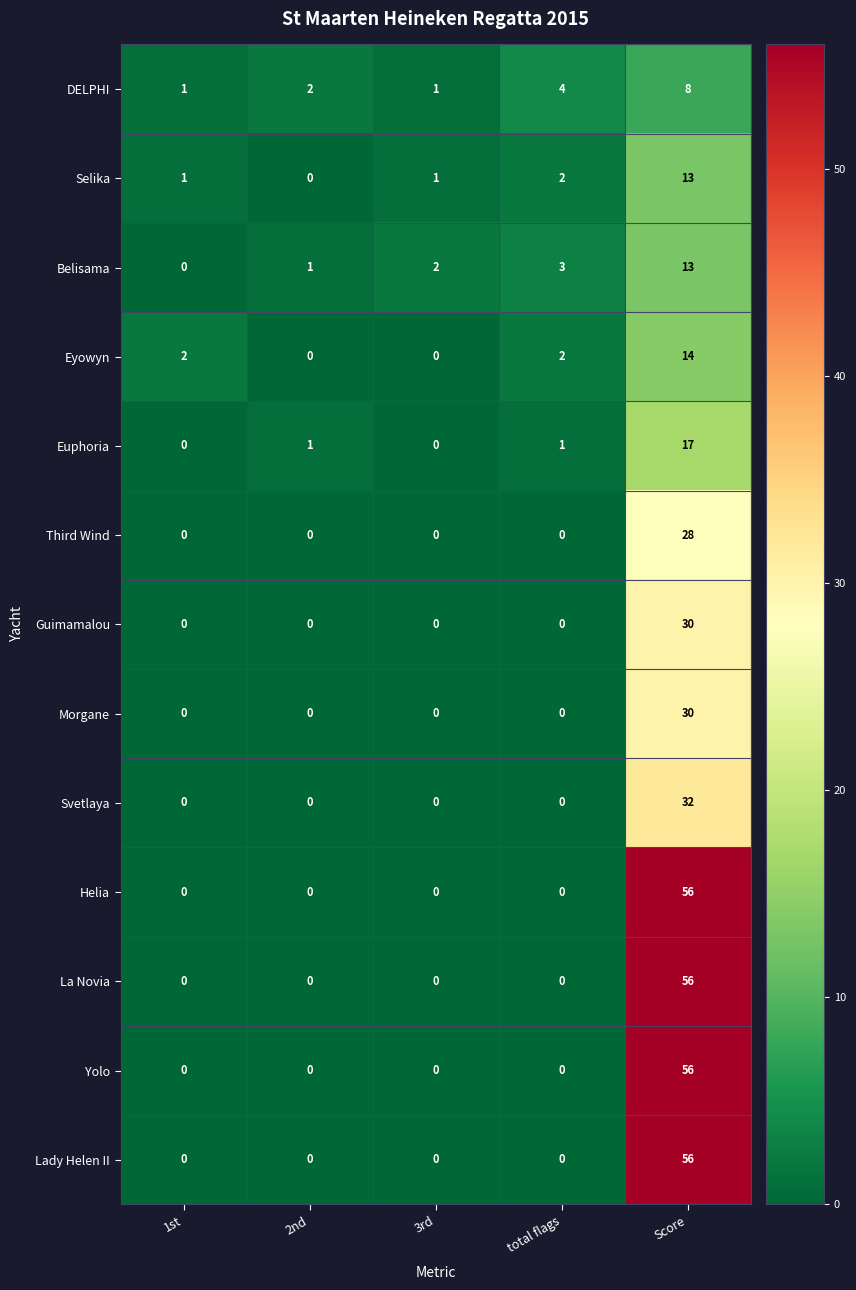

Between 1st and 2nd, which series saw the biggest shift?

Eyowyn